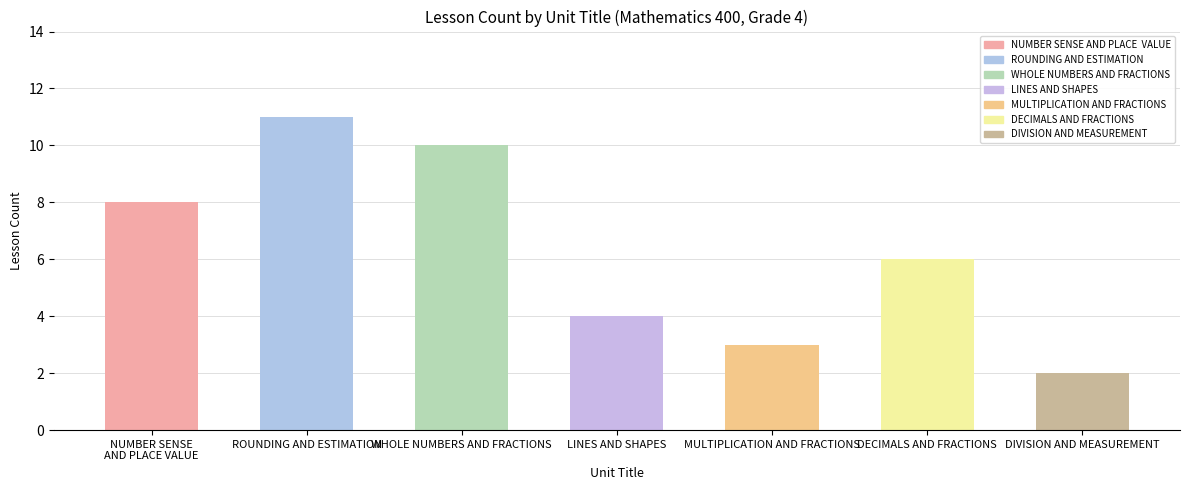

How many data points does each series have?

7